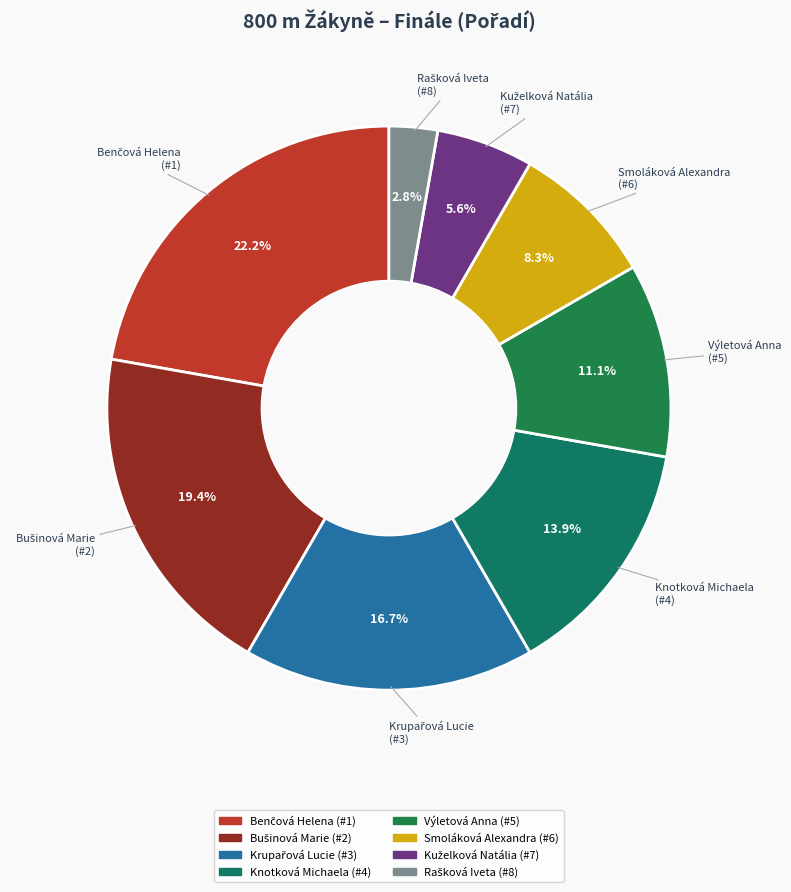

Does any single category account for the majority?

No